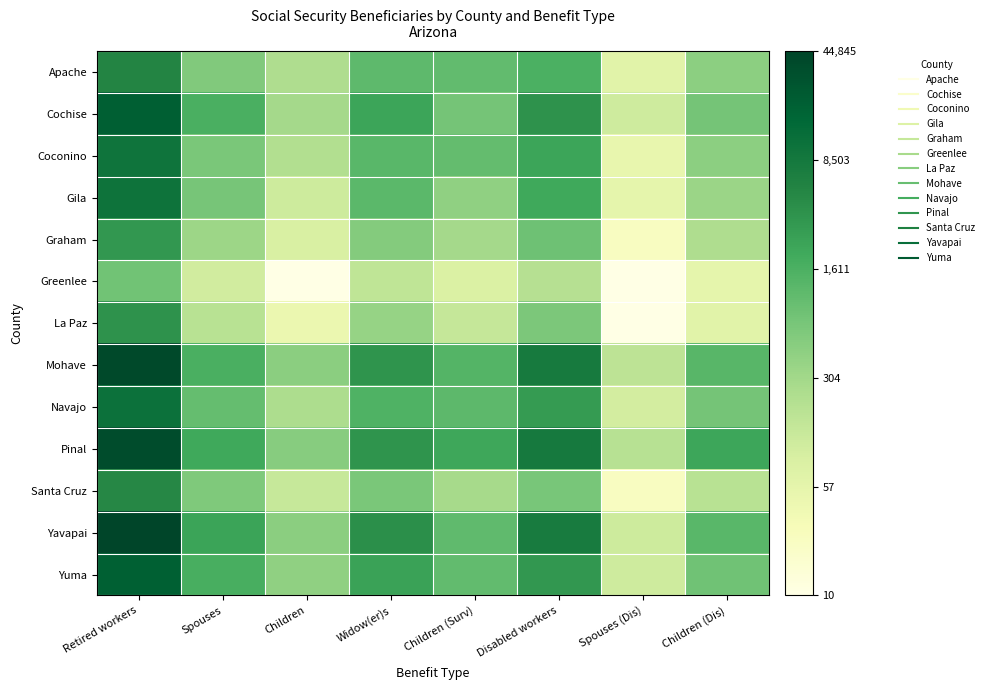

Reading right to left, transcribe all the data shown in this chart.

Apache: Children (Dis)=6.1	Spouses (Dis)=4.2	Disabled workers=7.4	Children (Surv)=7.0	Widow(er)s=7.0	Children=5.5	Spouses=6.4	Retired workers=8.6
Cochise: Children (Dis)=6.6	Spouses (Dis)=4.7	Disabled workers=8.2	Children (Surv)=6.6	Widow(er)s=7.7	Children=5.7	Spouses=7.4	Retired workers=9.9
Coconino: Children (Dis)=6.1	Spouses (Dis)=3.9	Disabled workers=7.8	Children (Surv)=6.9	Widow(er)s=7.1	Children=5.4	Spouses=6.5	Retired workers=9.2
Gila: Children (Dis)=5.8	Spouses (Dis)=4.0	Disabled workers=7.6	Children (Surv)=6.1	Widow(er)s=7.1	Children=4.8	Spouses=6.6	Retired workers=9.2
Graham: Children (Dis)=5.5	Spouses (Dis)=3.3	Disabled workers=6.7	Children (Surv)=5.7	Widow(er)s=6.3	Children=4.5	Spouses=5.8	Retired workers=8.1
Greenlee: Children (Dis)=4.0	Spouses (Dis)=2.4	Disabled workers=5.3	Children (Surv)=4.4	Widow(er)s=5.1	Children=2.4	Spouses=4.7	Retired workers=6.7
La Paz: Children (Dis)=4.2	Spouses (Dis)=2.4	Disabled workers=6.5	Children (Surv)=4.9	Widow(er)s=5.9	Children=3.8	Spouses=5.3	Retired workers=8.2
Mohave: Children (Dis)=7.1	Spouses (Dis)=5.1	Disabled workers=9.0	Children (Surv)=7.2	Widow(er)s=8.2	Children=6.2	Spouses=7.4	Retired workers=10.6
Navajo: Children (Dis)=6.6	Spouses (Dis)=4.6	Disabled workers=8.0	Children (Surv)=7.1	Widow(er)s=7.3	Children=5.5	Spouses=6.9	Retired workers=9.3
Pinal: Children (Dis)=7.7	Spouses (Dis)=5.3	Disabled workers=9.0	Children (Surv)=7.7	Widow(er)s=8.2	Children=6.2	Spouses=7.6	Retired workers=10.5
Santa Cruz: Children (Dis)=5.2	Spouses (Dis)=3.3	Disabled workers=6.5	Children (Surv)=5.6	Widow(er)s=6.5	Children=4.9	Spouses=6.4	Retired workers=8.5
Yavapai: Children (Dis)=7.1	Spouses (Dis)=4.8	Disabled workers=8.9	Children (Surv)=7.0	Widow(er)s=8.3	Children=6.2	Spouses=7.8	Retired workers=10.7
Yuma: Children (Dis)=6.7	Spouses (Dis)=4.7	Disabled workers=8.1	Children (Surv)=6.9	Widow(er)s=7.8	Children=6.1	Spouses=7.4	Retired workers=9.9